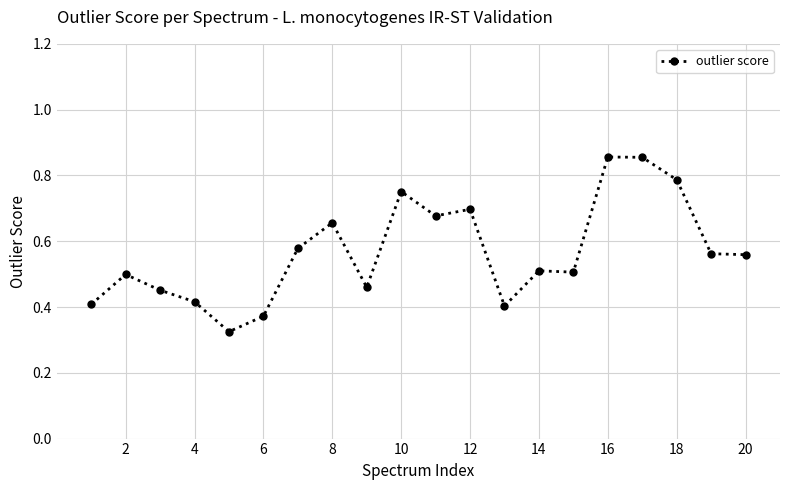

How many values are between 0 and 1?

20